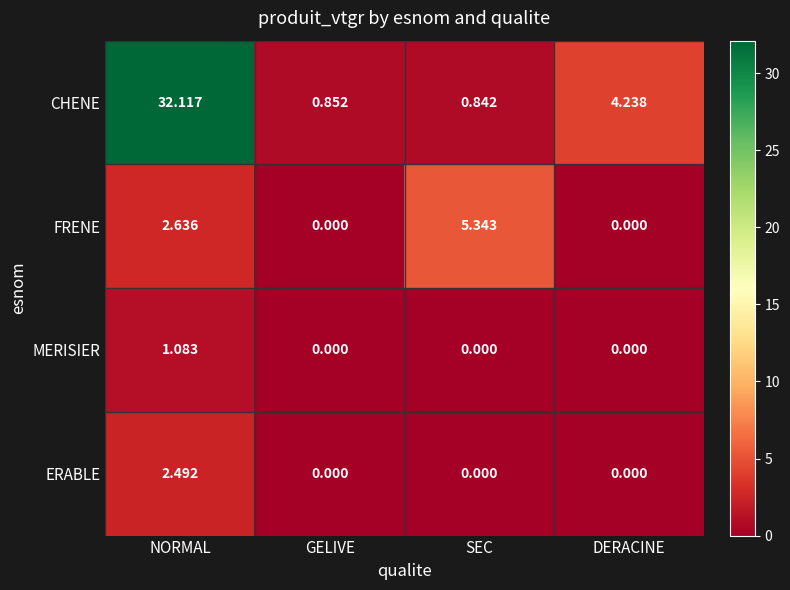

Which series has the largest range (max minus min)?

CHENE